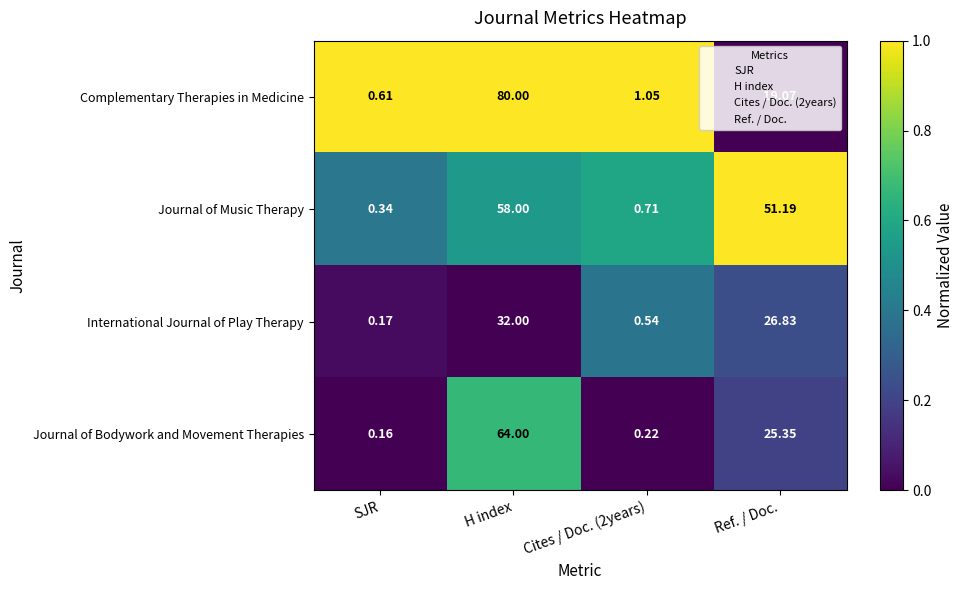

At which category is the sum across all series the highest?

H index